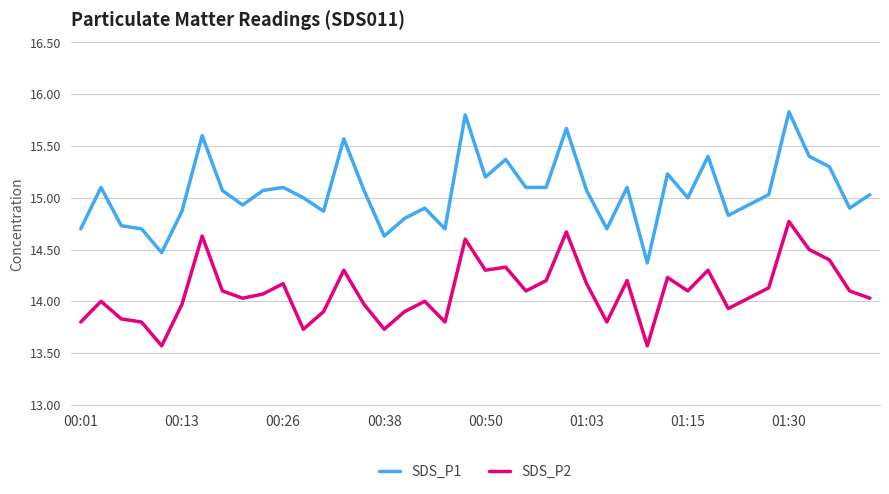

What is the sum of all SDS_P1 values?

602.2